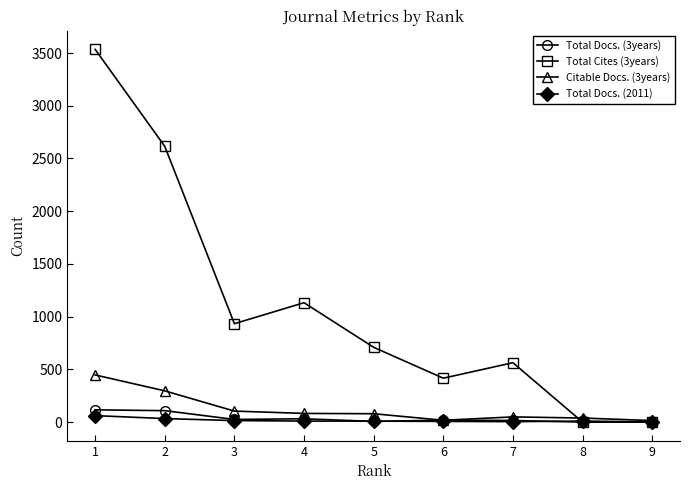

At which category is the sum across all series the highest?

1